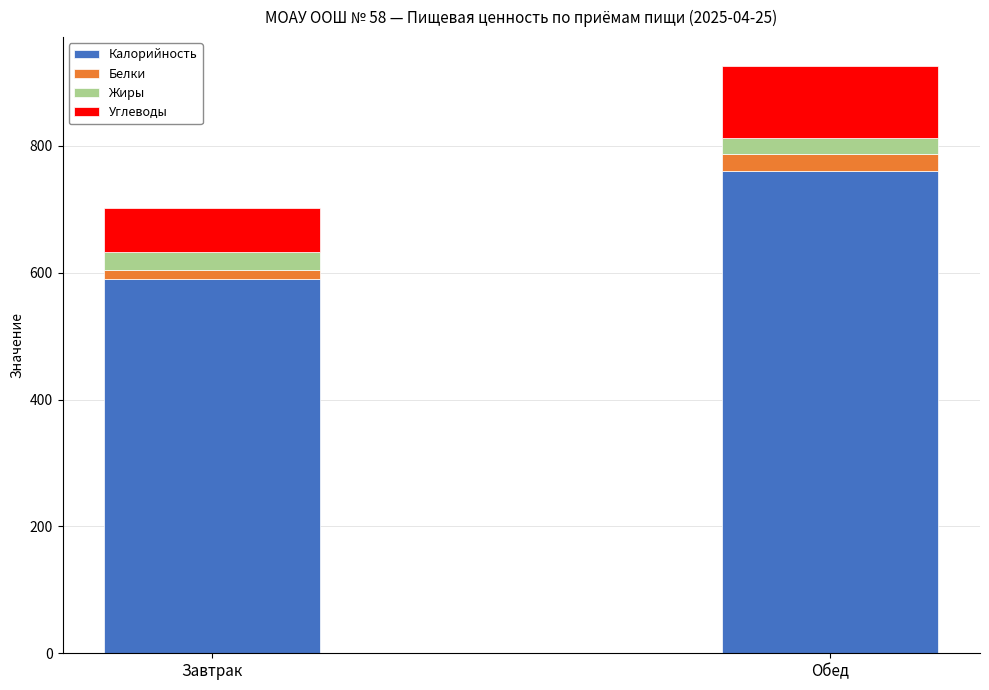

What is the maximum value for Калорийность?

760.8